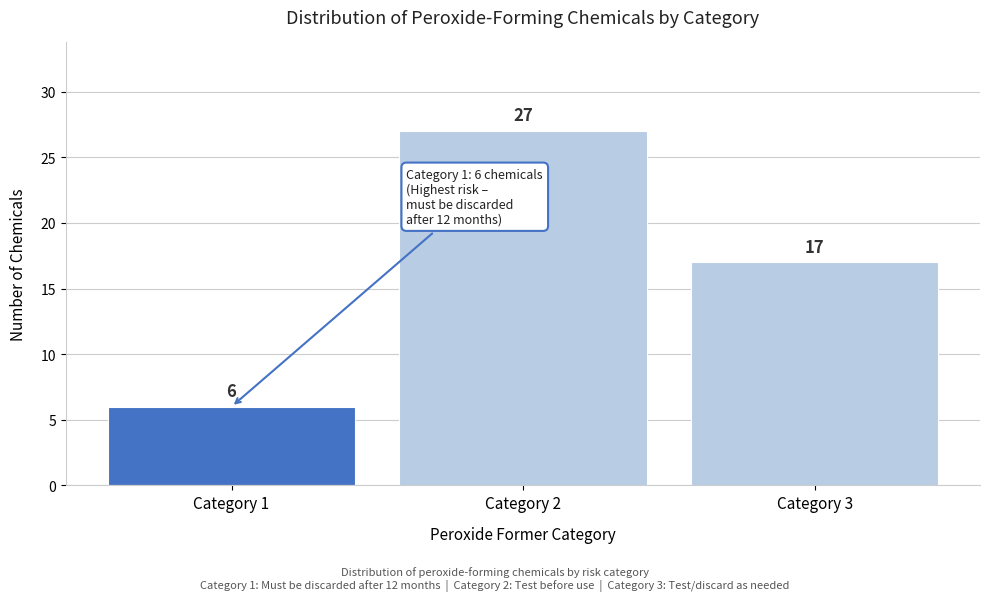

Reading left to right, what are all the values shown in this chart?

Category 1=6	Category 2=27	Category 3=17